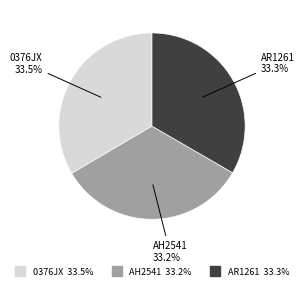

What percentage is NOT represented by 0376JX?

66.5%